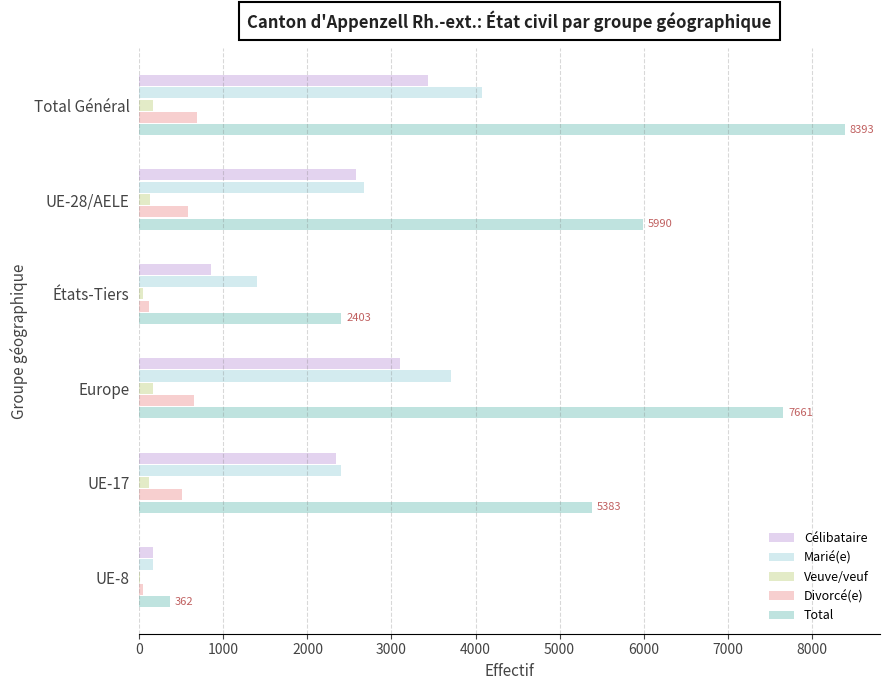

What is the sum of all Veuve/veuf values?

612